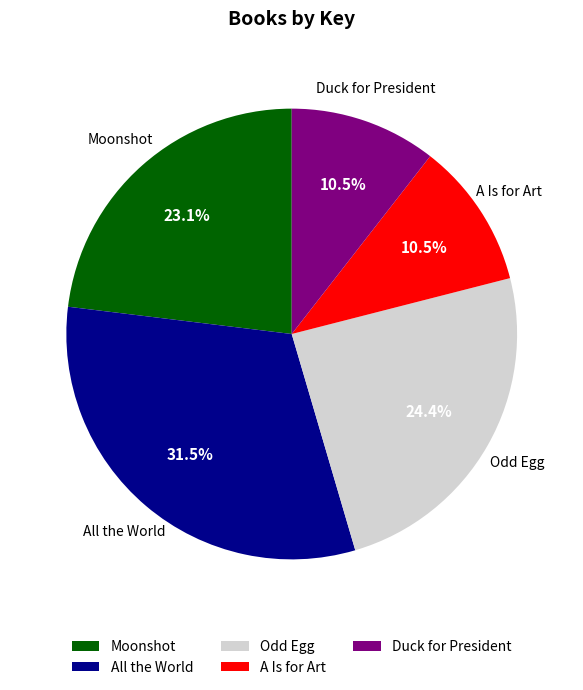

Is the sum of A Is for Art and Moonshot greater than half?

No